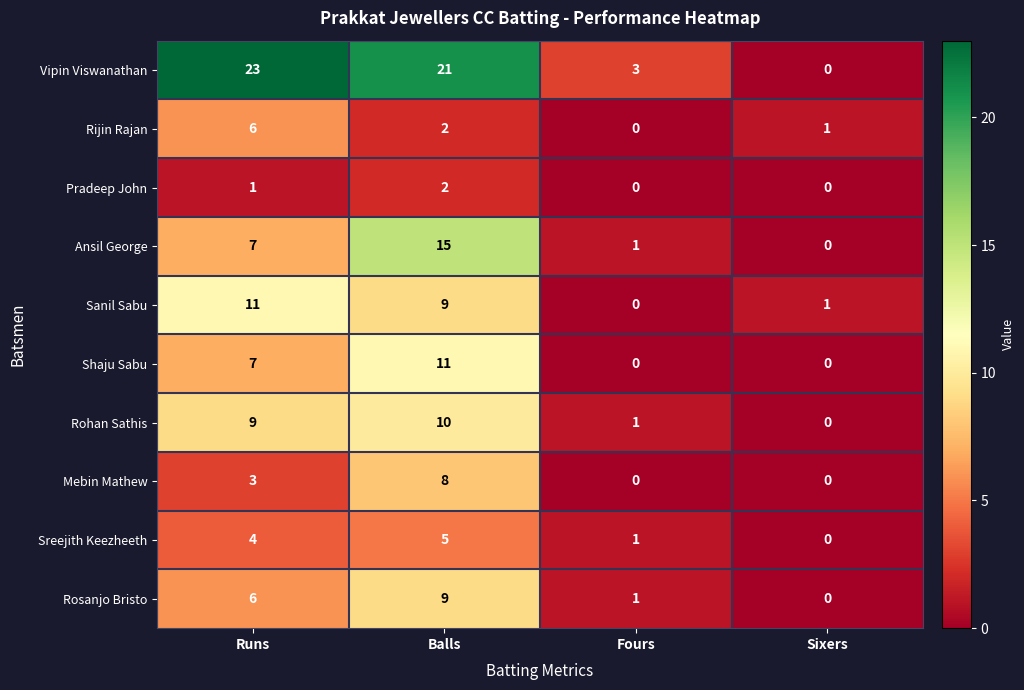

What is the maximum value for Ansil George?

15